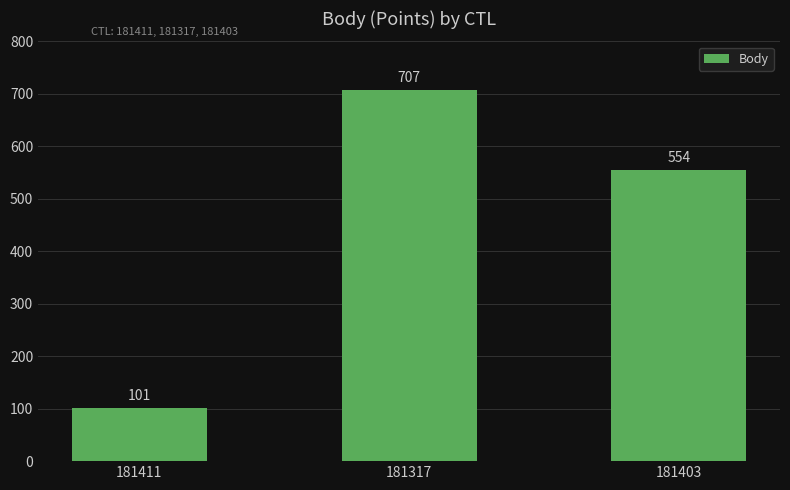

What is the label of the 3rd bar from the left?

181403